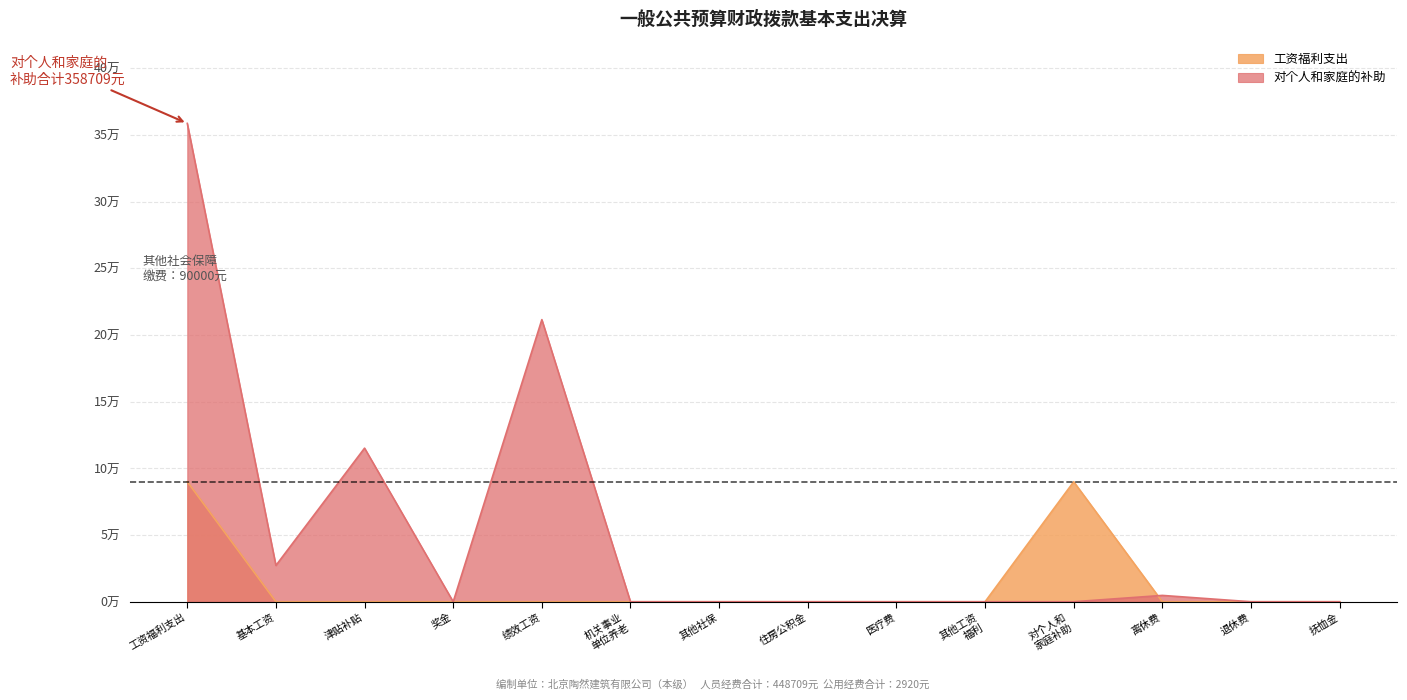

How many lines are shown in the chart?

2